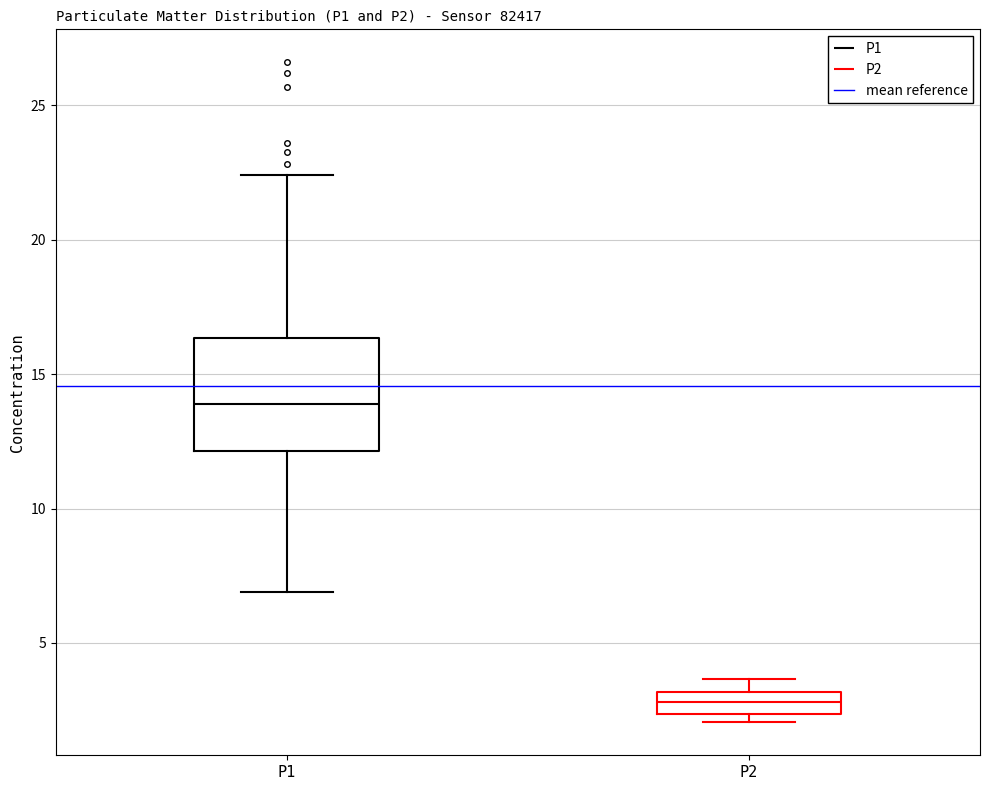

Comparing the boxes themselves (not the whiskers), which one is the tallest?

P1